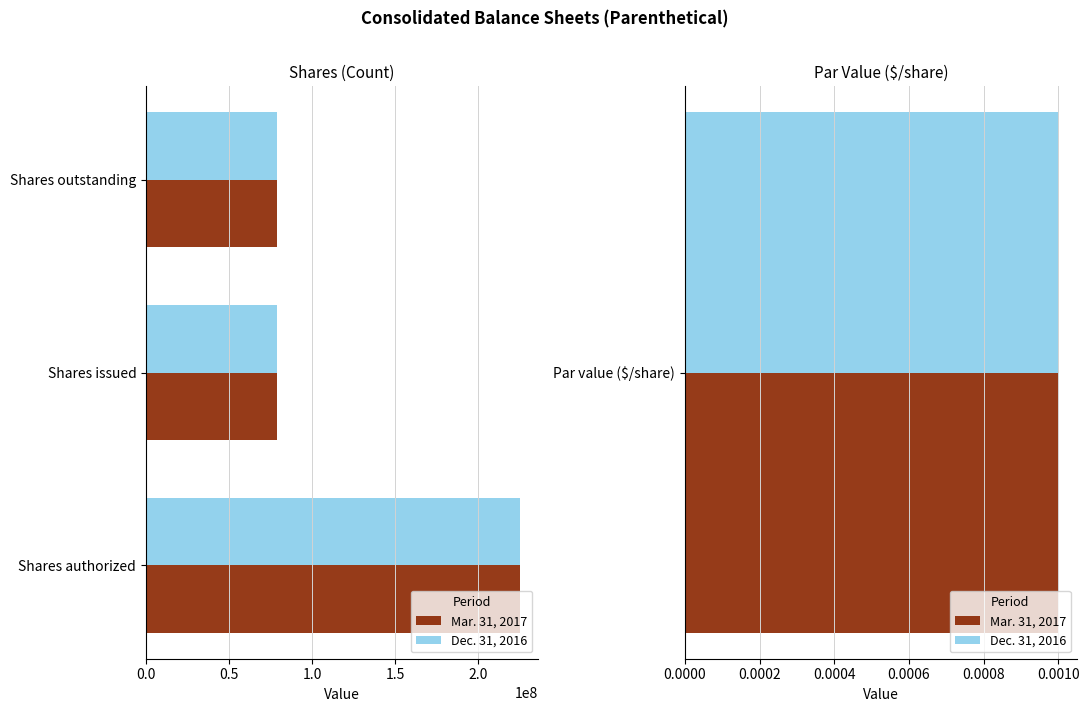

Which series has the widest spread of values?

Mar. 31, 2017